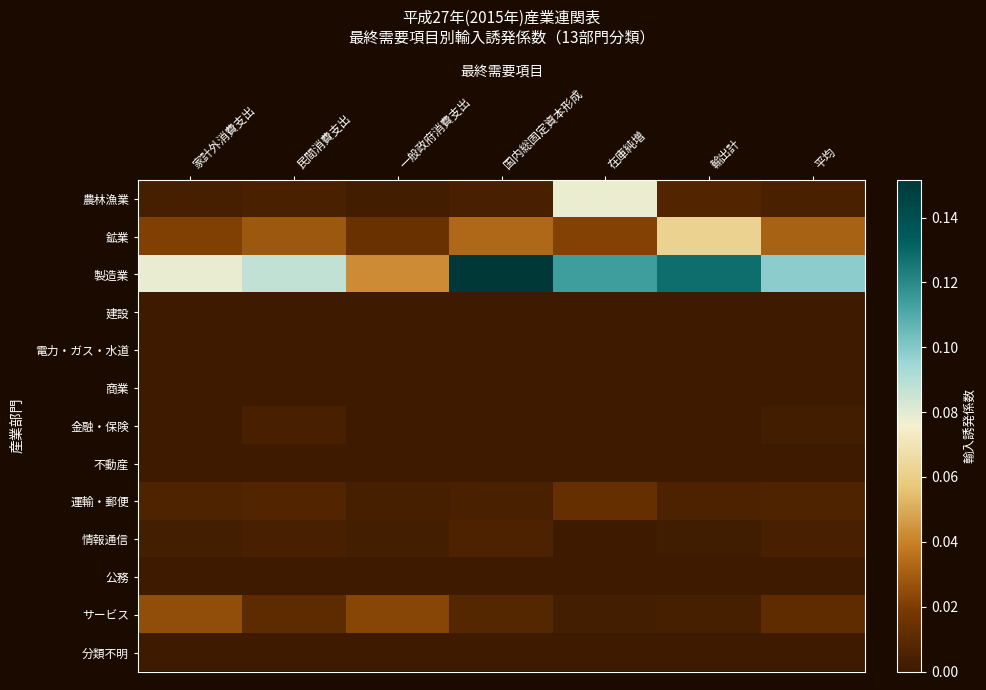

Rank the series at 民間消費支出 from highest to lowest value.

製造業, 鉱業, サービス, 運輸・郵便, 農林漁業, 情報通信, 金融・保険, 商業, 分類不明, 電力・ガス・水道, 不動産, 建設, 公務